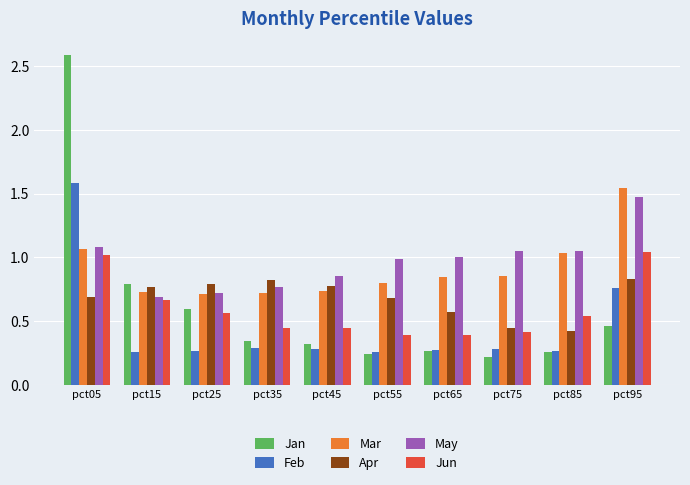

Is the value of Jan at pct45 greater than the value of May at pct35?

No